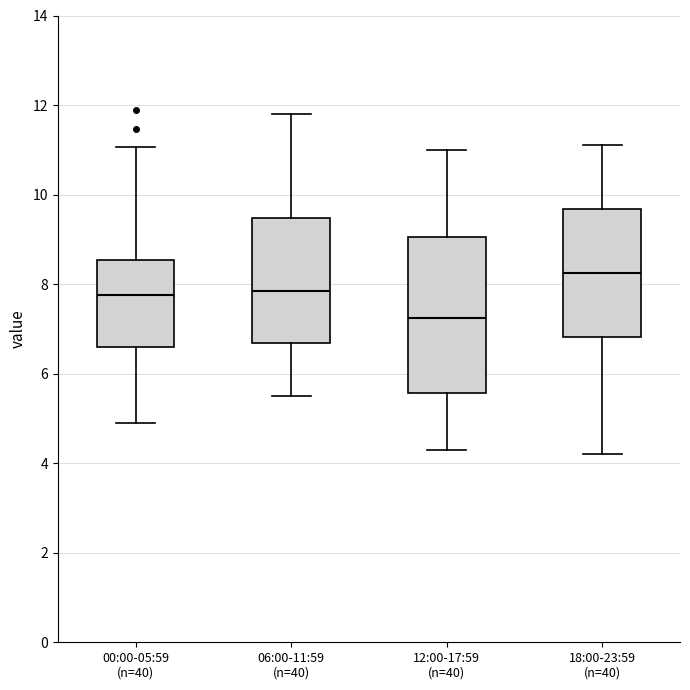

Which box's median line is the lowest?

12:00-17:59 (n=40)